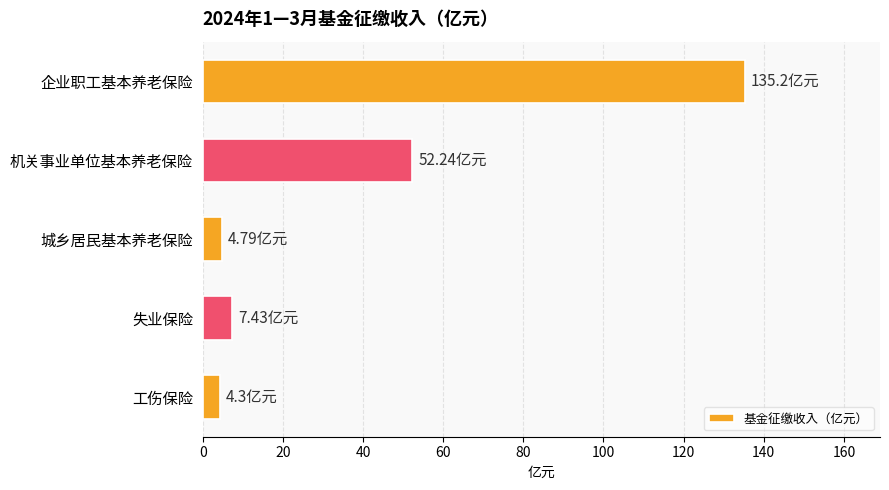

How many series are shown in this chart?

1